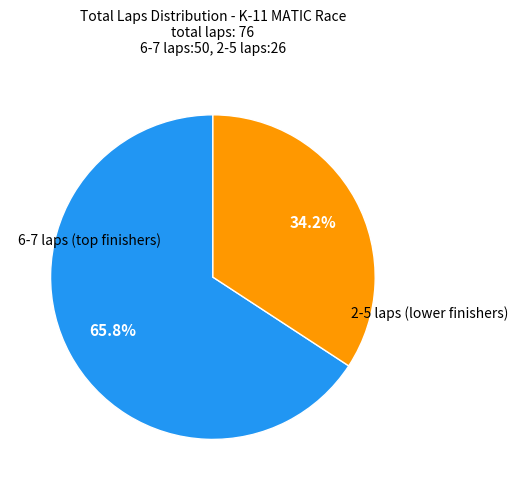

Does any single category account for the majority?

Yes